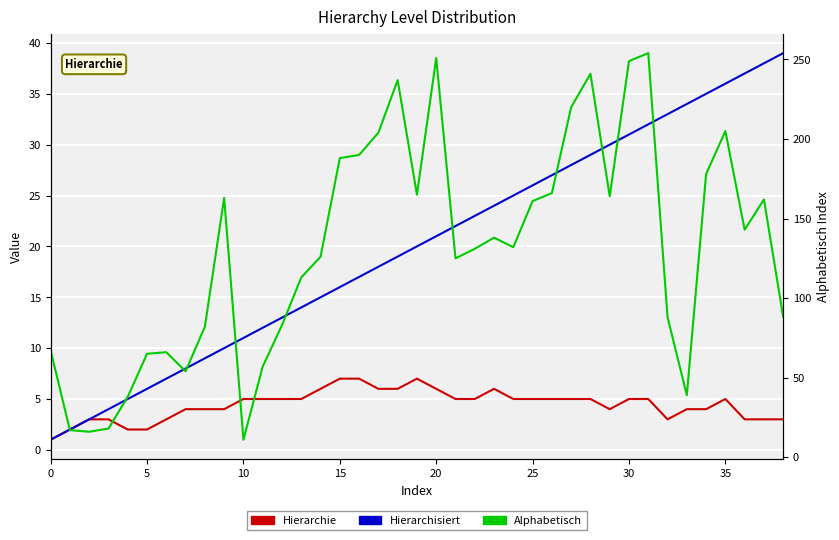

What is the average value of the Alphabetisch series?

131